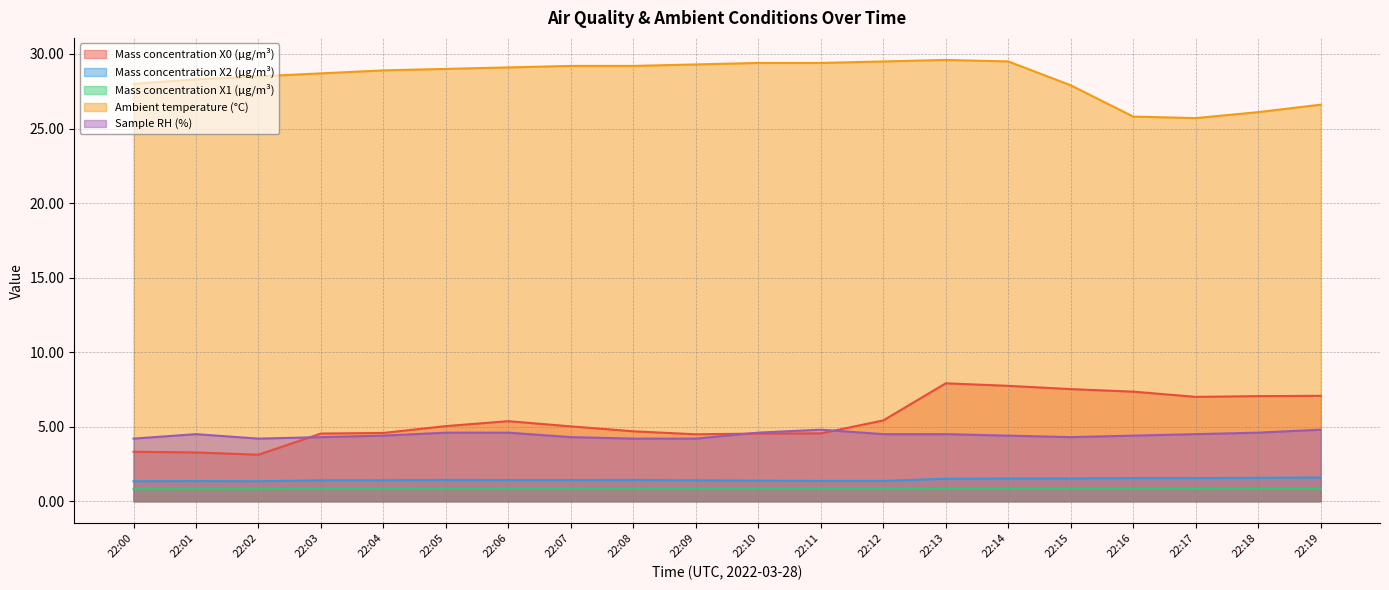

In Ambient temperature (°C), how many points are lower than both neighbors (excluding endpoints)?

1